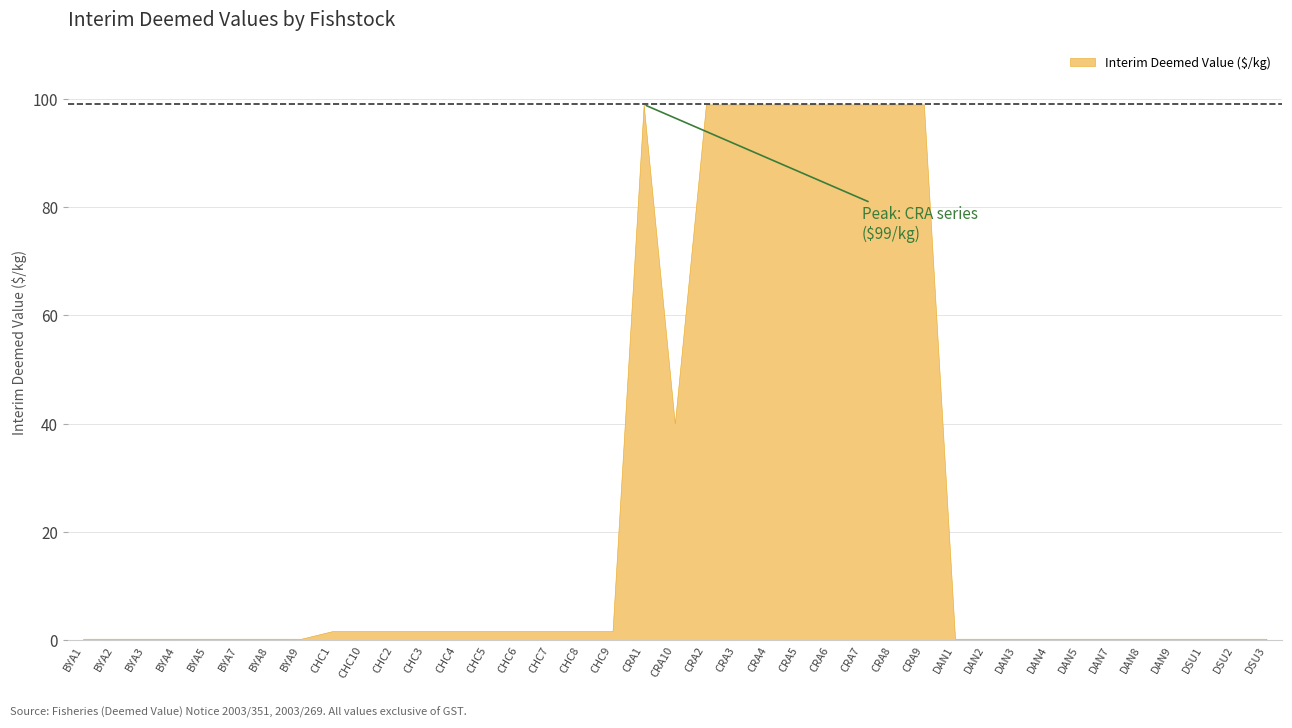

What is the difference between the second highest and minimum values?

98.8